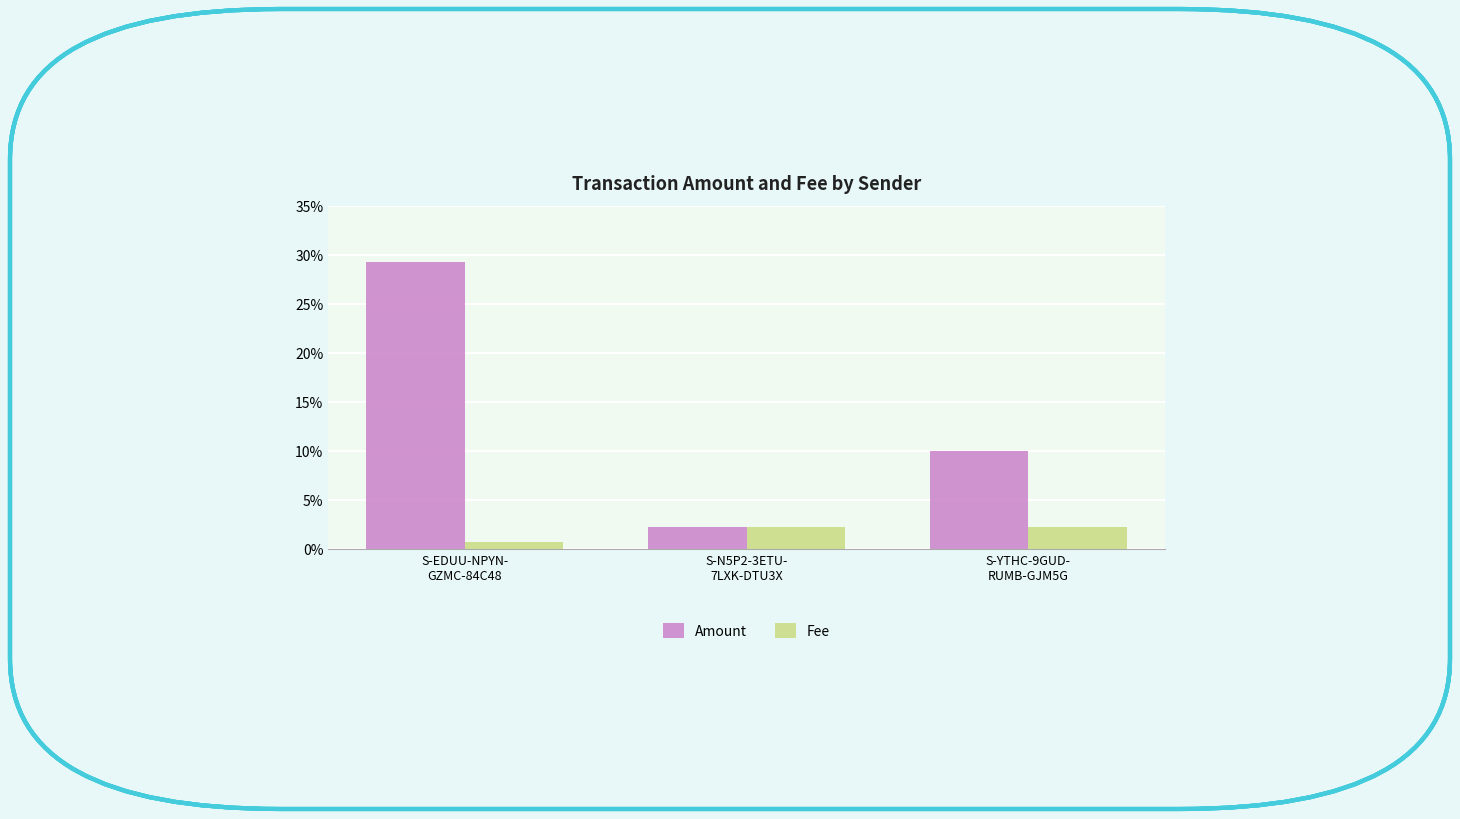

What are all the series names shown in the legend?

Amount, Fee